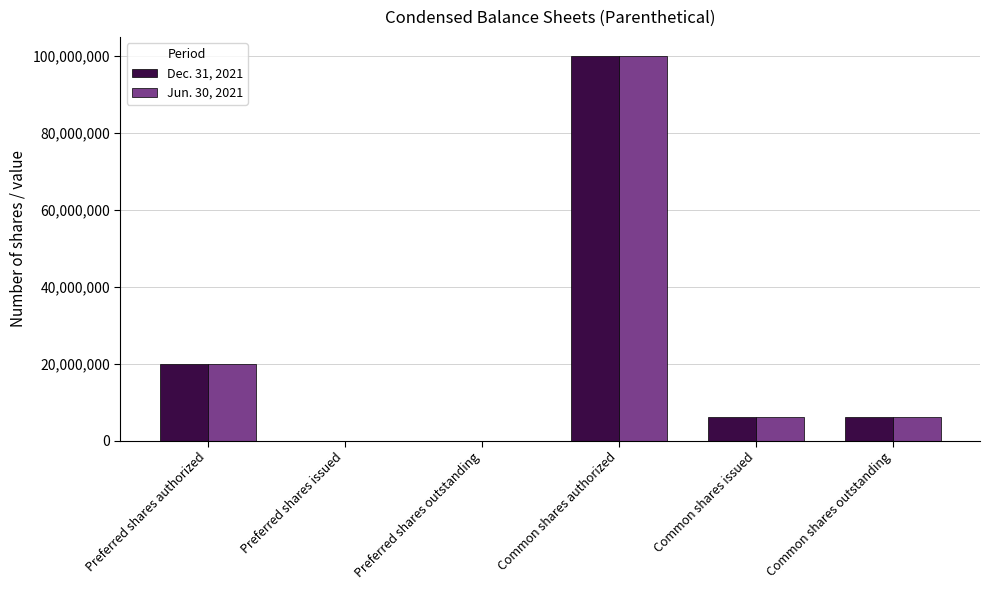

The value of Jun. 30, 2021 at Preferred shares authorized is 20000000. True or false?

True